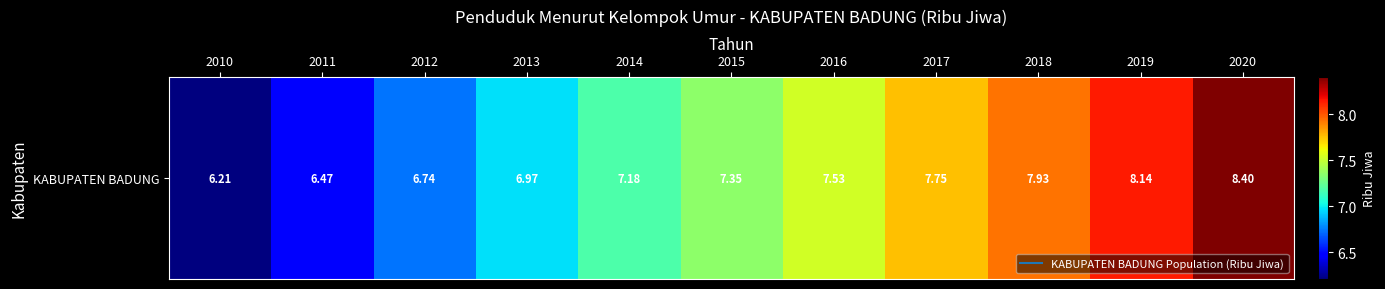

How many data points are above 7?

7